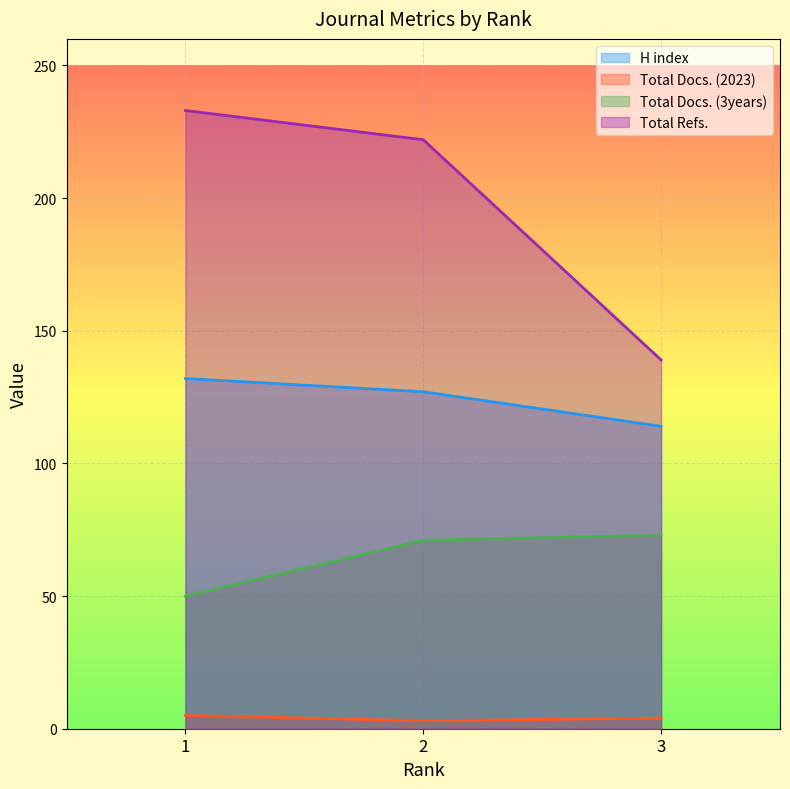

How many values in the H index series are below 127?

1